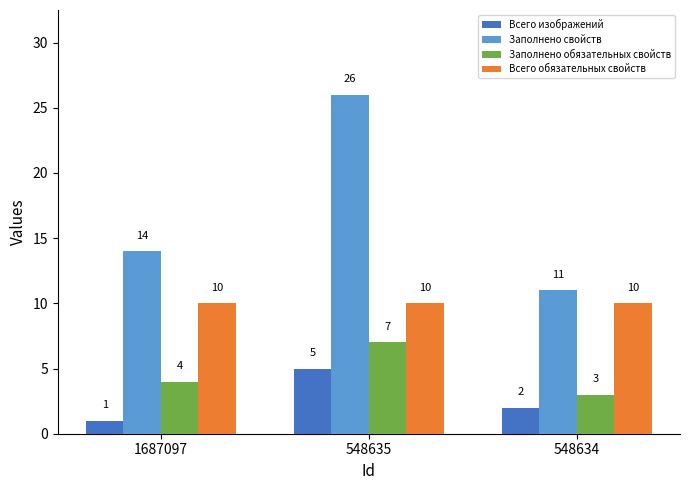

At which category does the chart reach its peak across all series?

548635